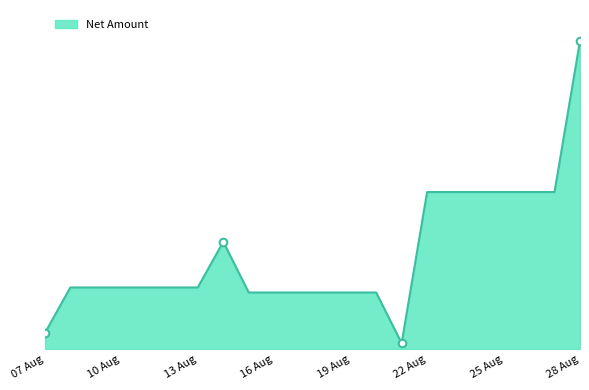

Does the chart have visible grid lines?

No